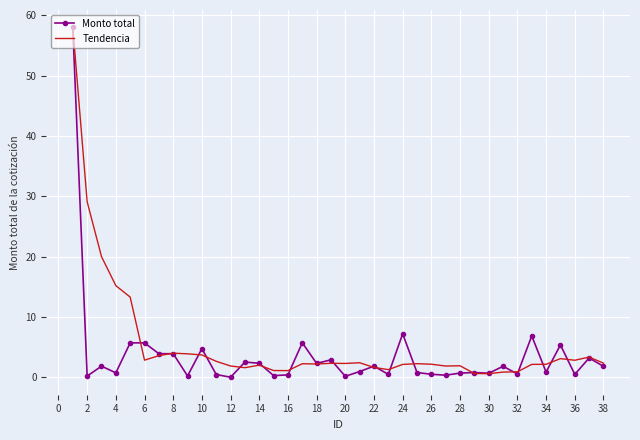

What is the greatest value displayed?

58.0